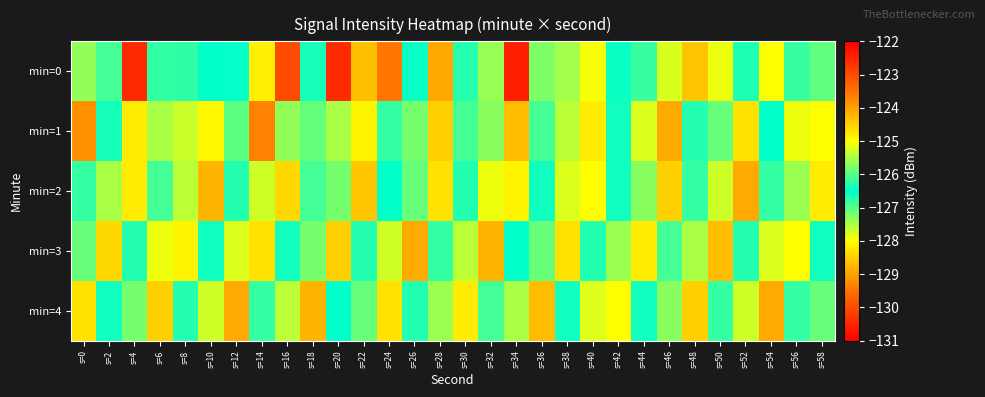

What is the total value across all series at s=32?

-635.7